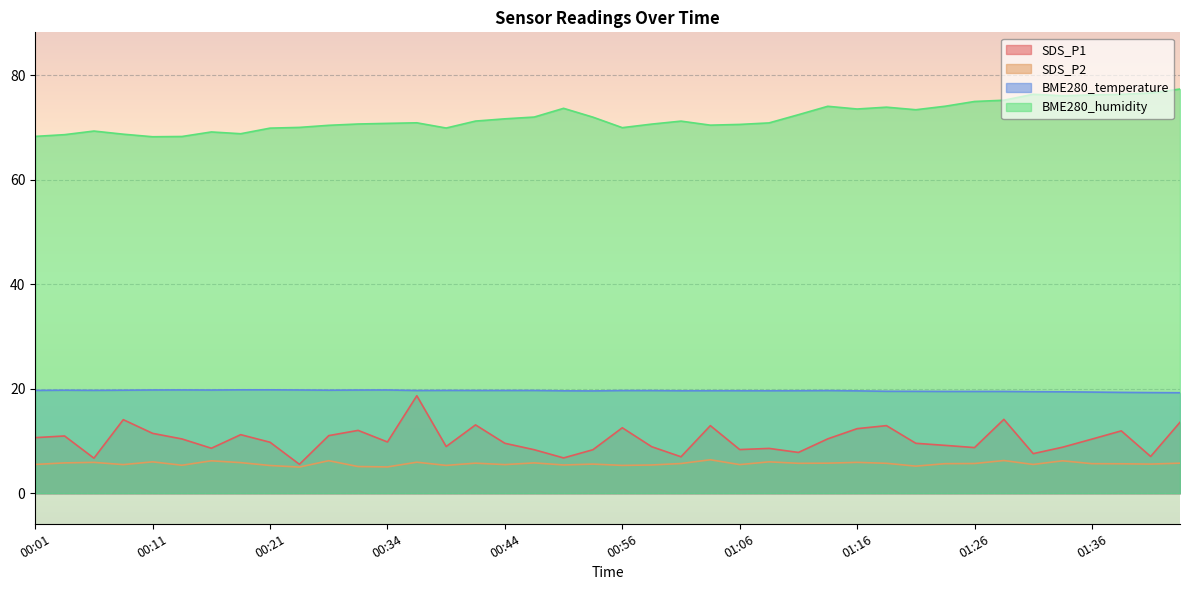

True or false: BME280_temperature and BME280_humidity cross at least once.

False